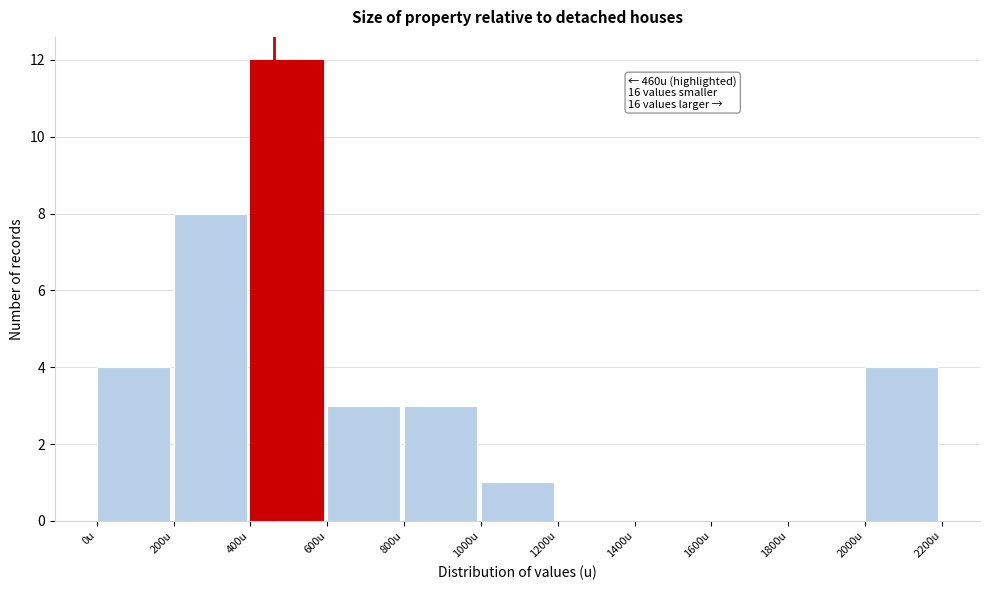

Which range on the x-axis has the tallest bar?

400 to 600